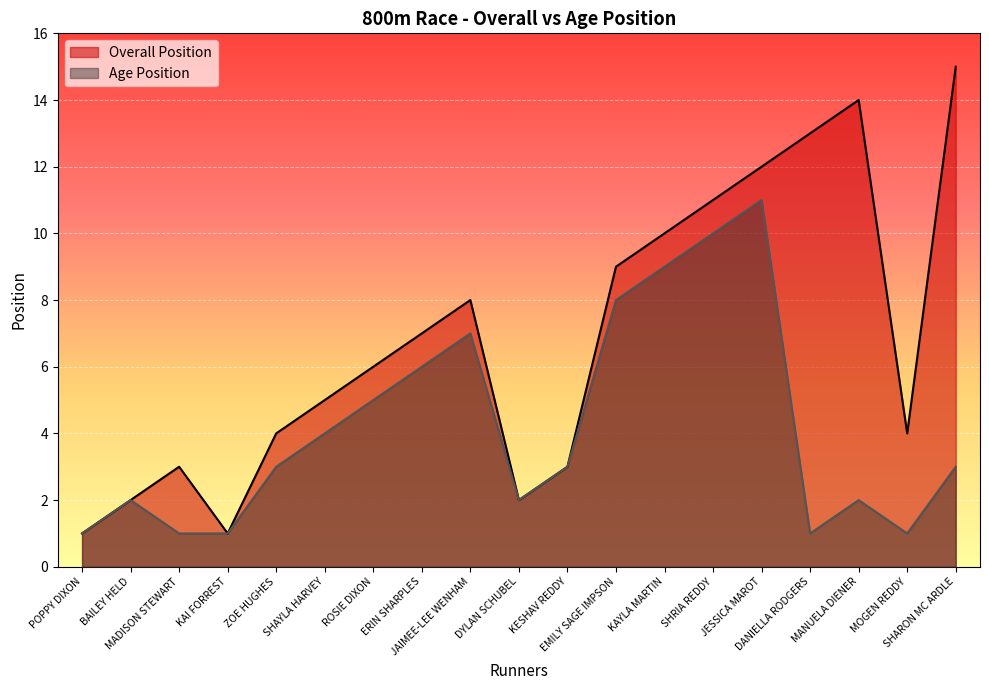

What are all the series names shown in the legend?

Overall Position, Age Position